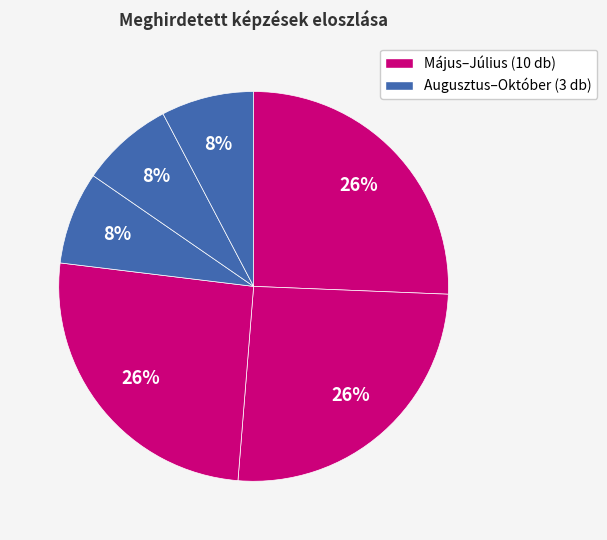

How many segments does this pie chart have?

6